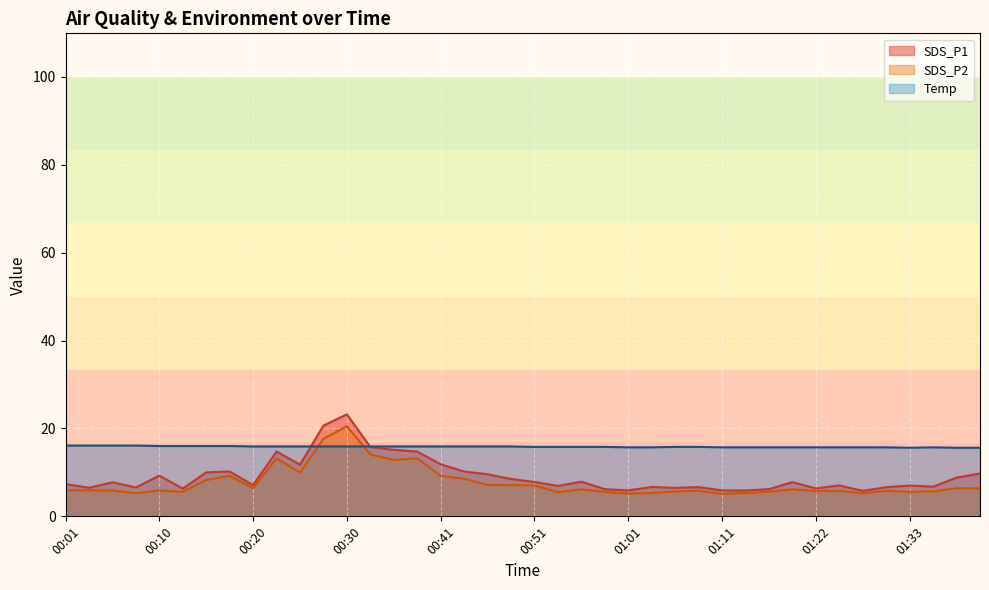

Is it true that SDS_P1 equals 23.2 at 00:30?

True